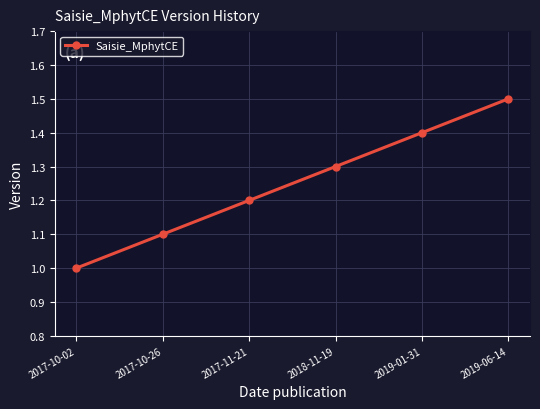

List the labels in order of value, smallest first.

2017-10-02, 2017-10-26, 2017-11-21, 2018-11-19, 2019-01-31, 2019-06-14